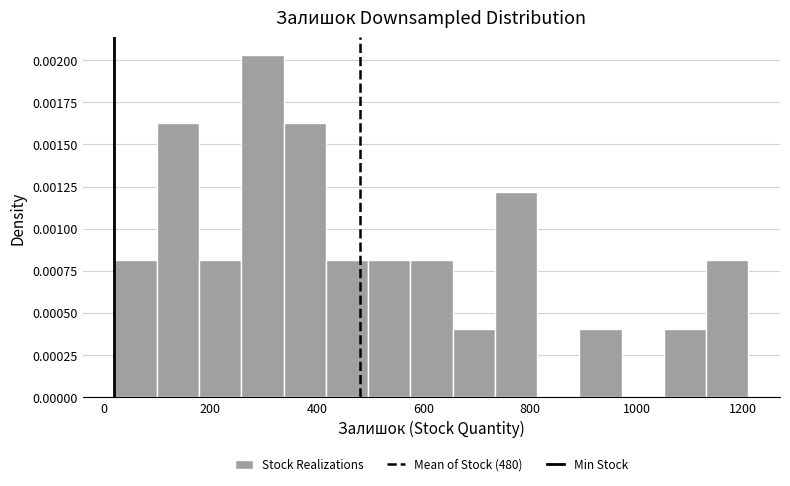

Read against the x-axis, roughly where is the centre of the tallest bar?

300